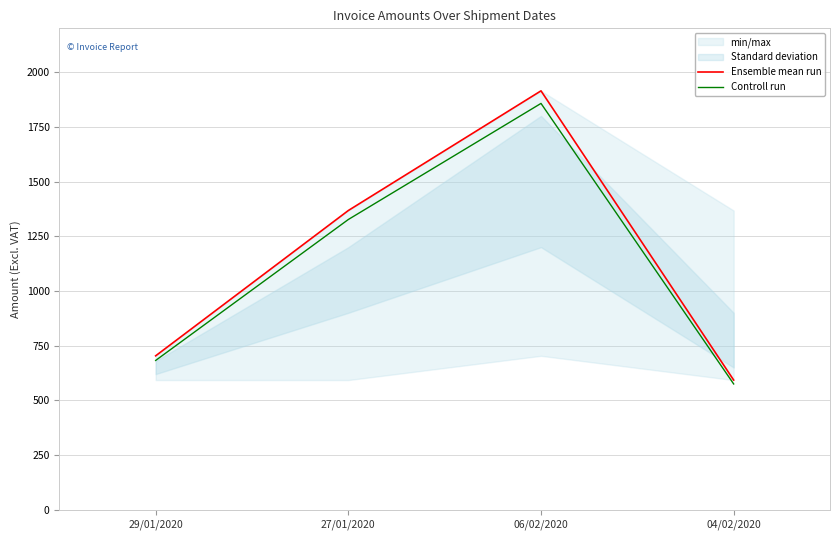

What is the difference between the Controll run values at 04/02/2020 and 27/01/2020?

751.5